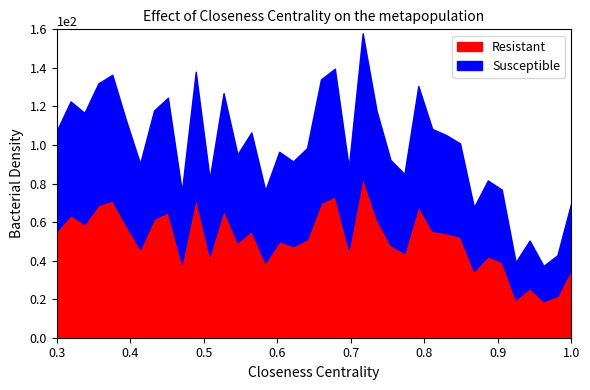

The value of Resistant at 14 is 17.1. True or false?

False